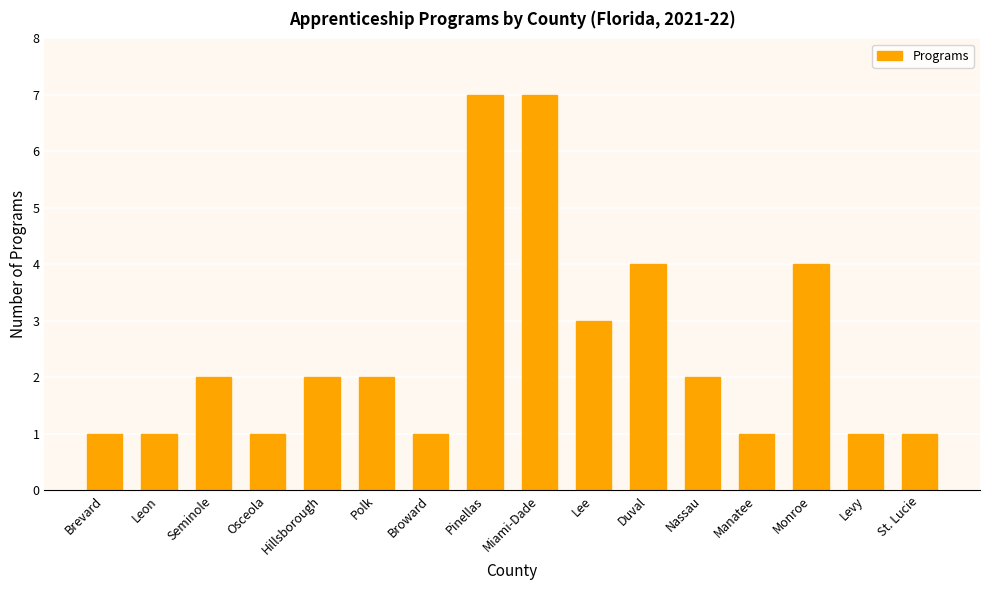

What is the difference between the values at St. Lucie and Hillsborough?

1